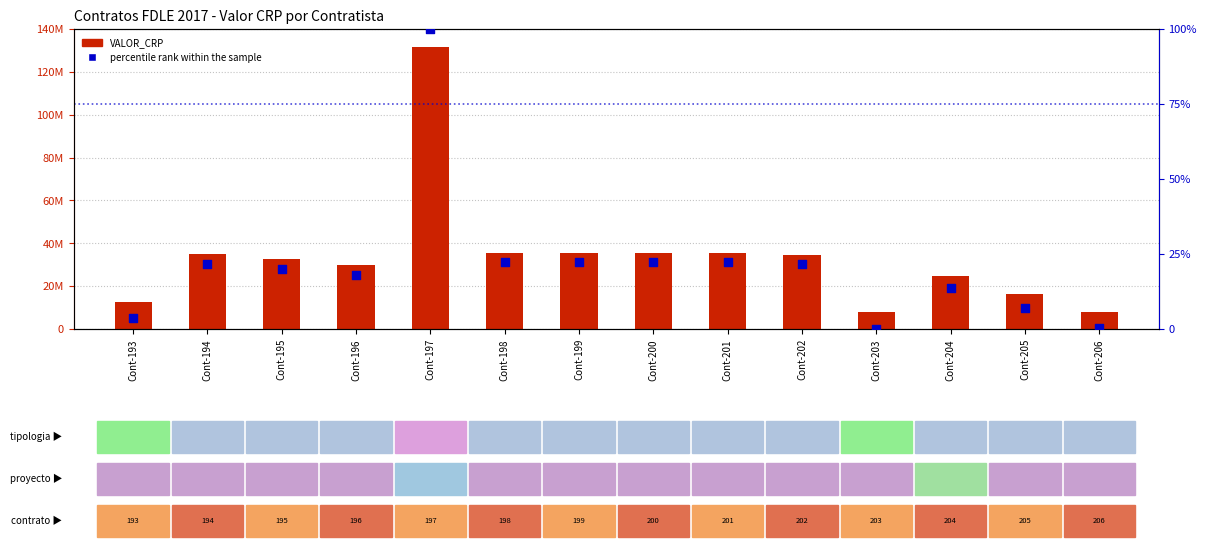

Which series reaches the minimum Y coordinate?

percentile rank within the sample